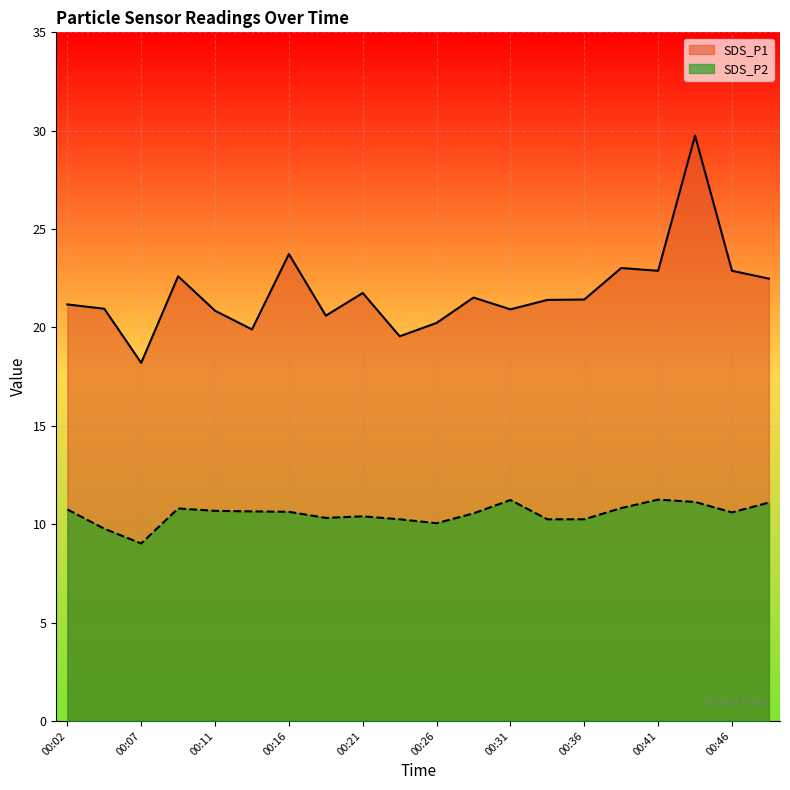

The SDS_P1 series shows 48.7 at 00:43. True or false?

False